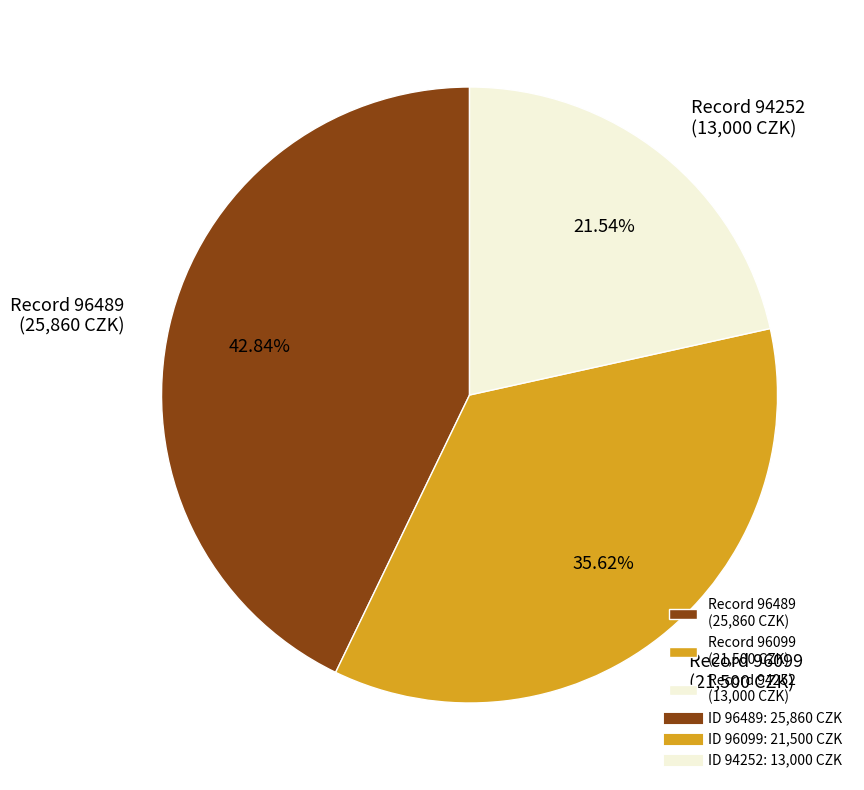

Approximately how many times larger is the value at Record 94252 (13,000 CZK) compared to Record 96099 (21,500 CZK)?

0.6